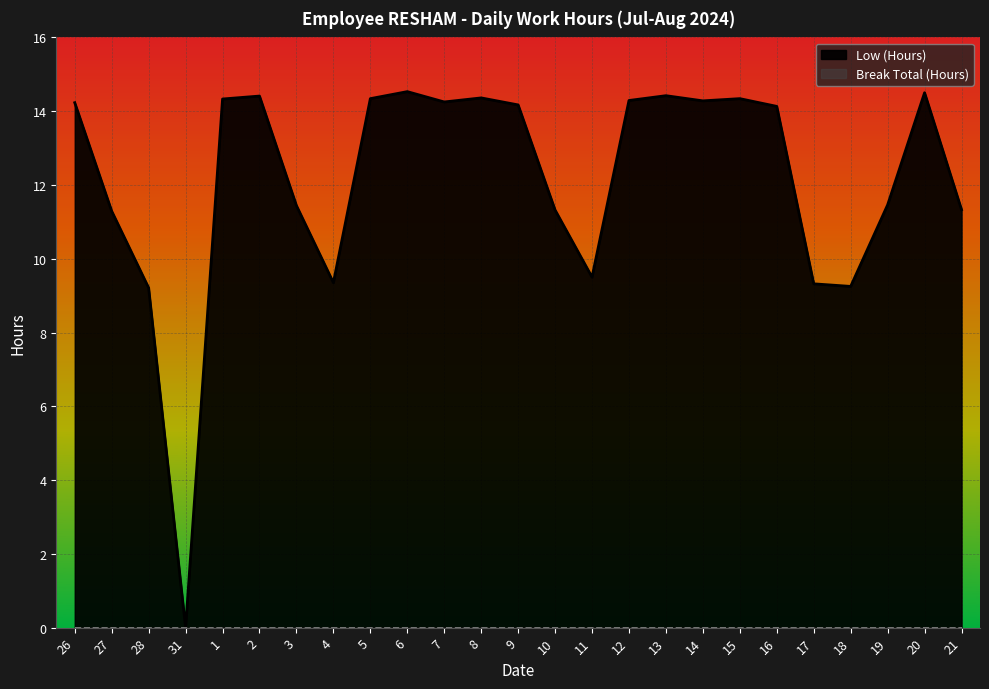

What is the difference between the maximum and minimum values?

14.5